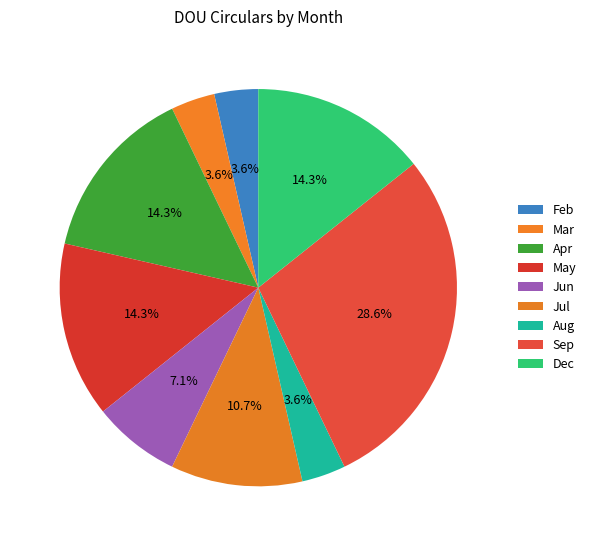

How many slices are in this pie chart?

9